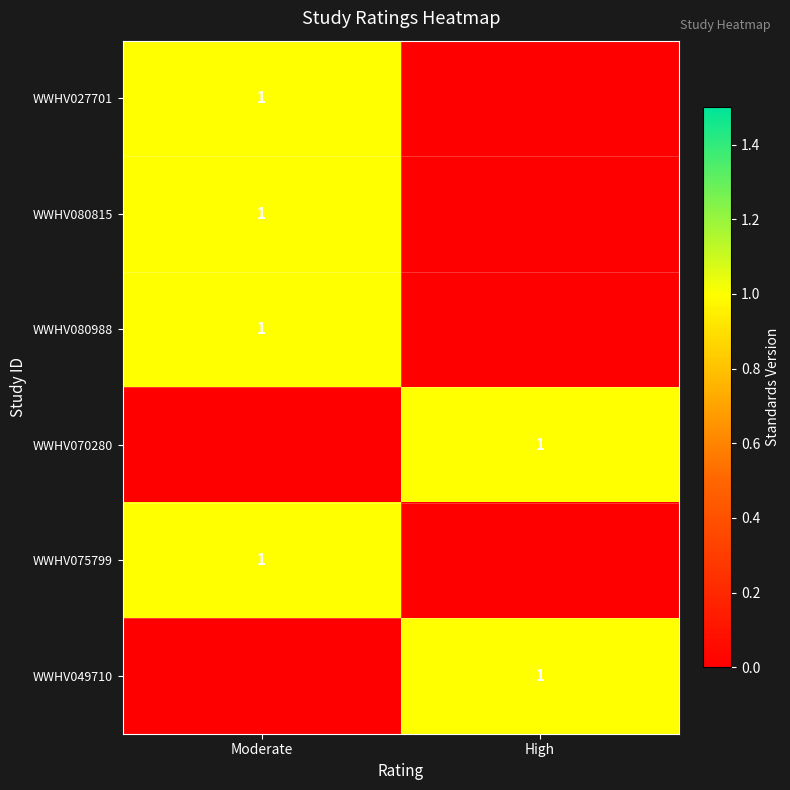

What is the spread (max minus min) of values at High?

1